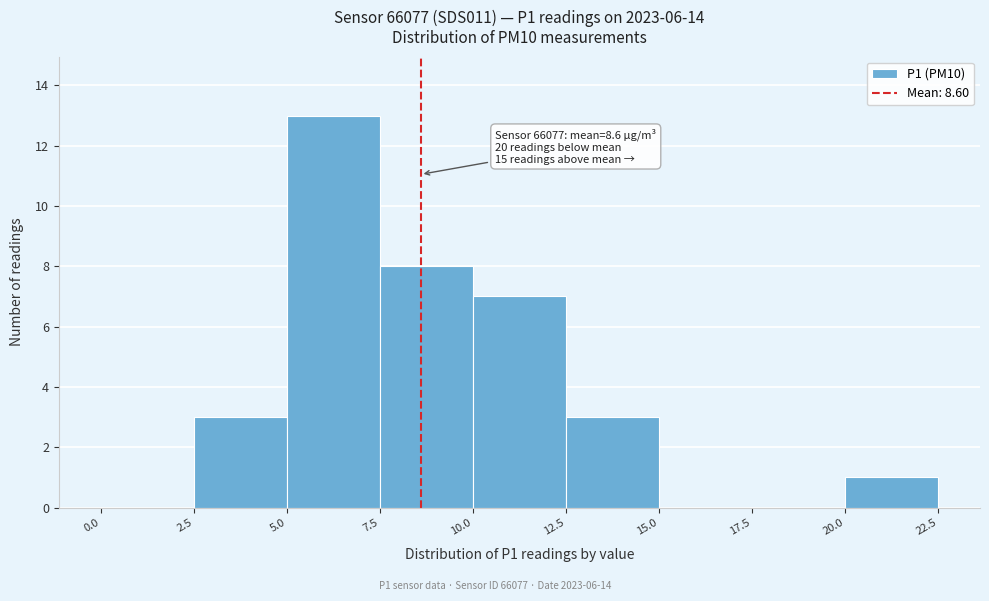

Which range on the x-axis has the tallest bar?

5.0 to 7.5